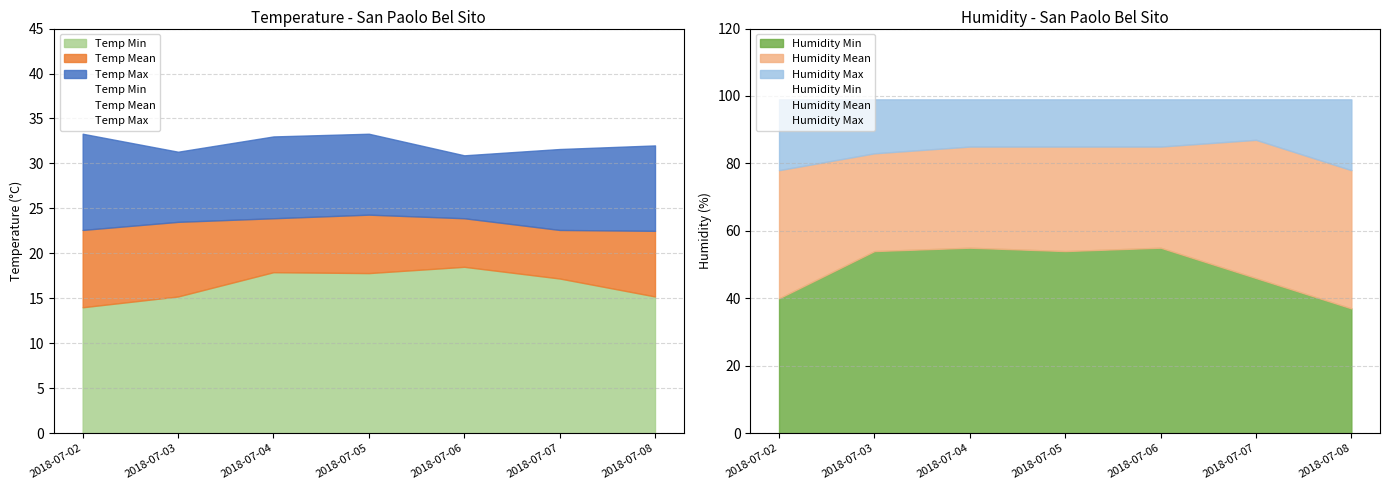

The Temp Max series shows 33.0 at 2018-07-04. True or false?

True